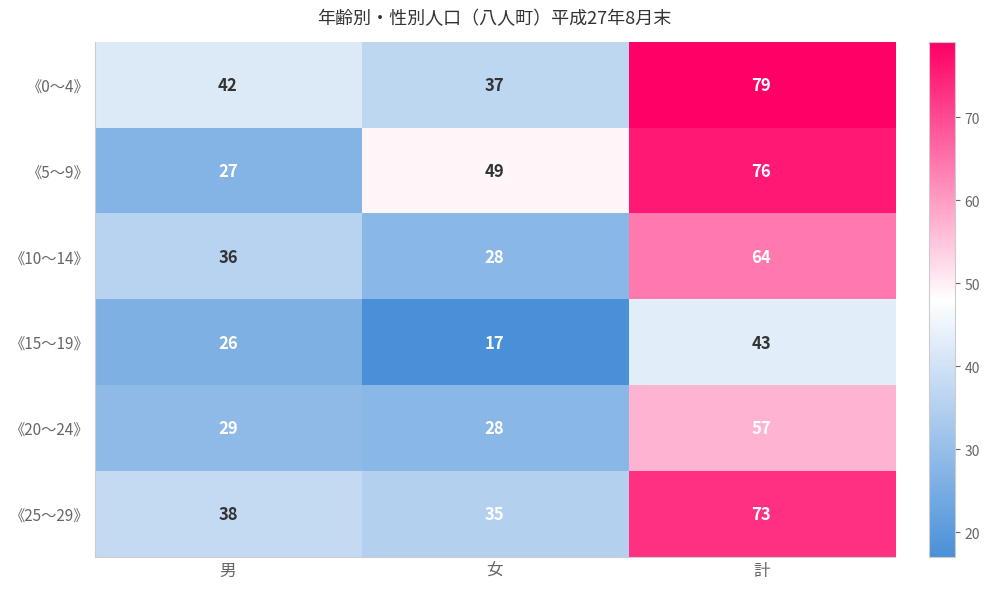

What is the greatest value displayed?

79